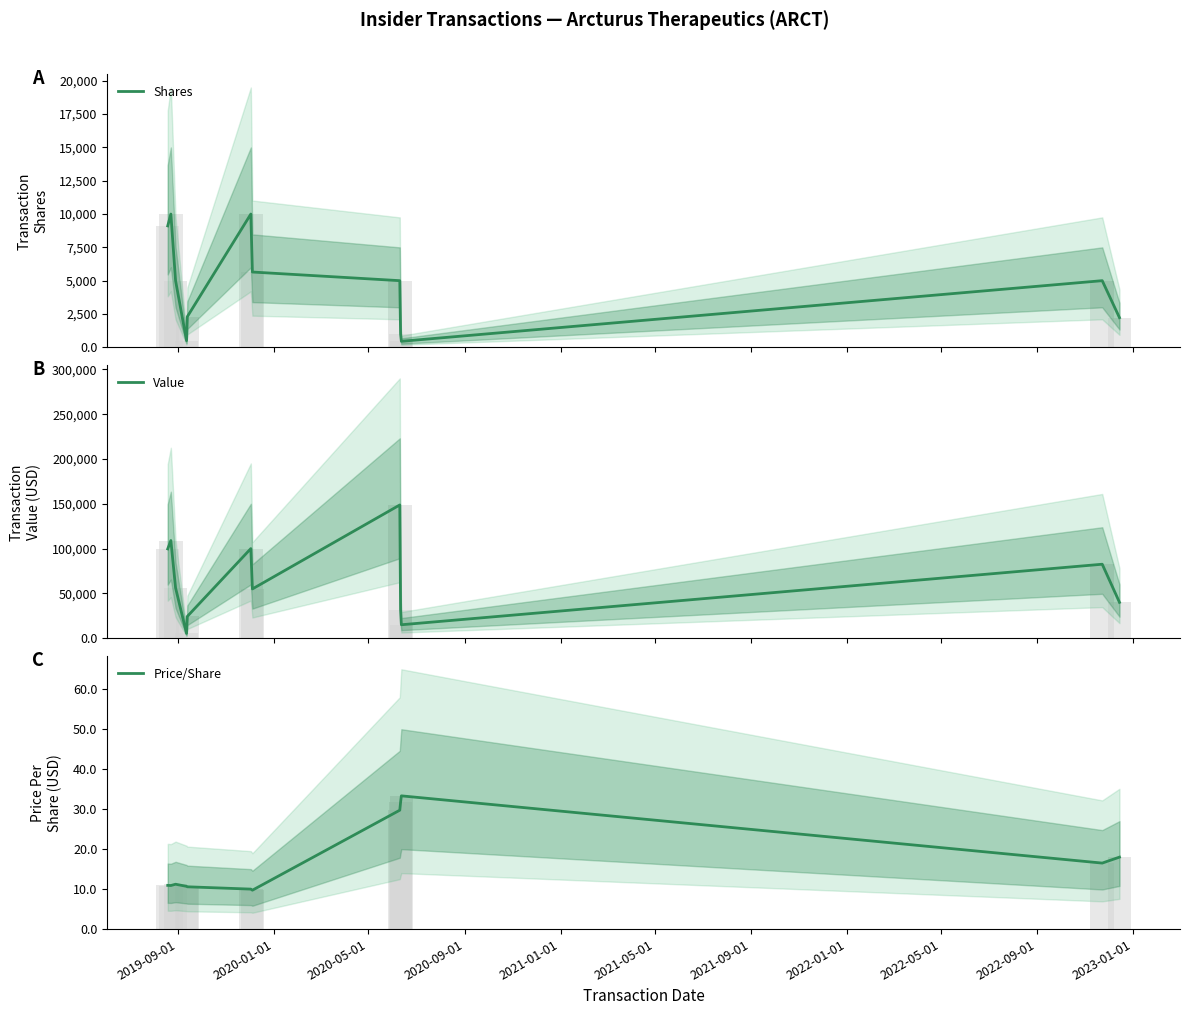

At which label does Shares first exceed 5000?

2019-09-01